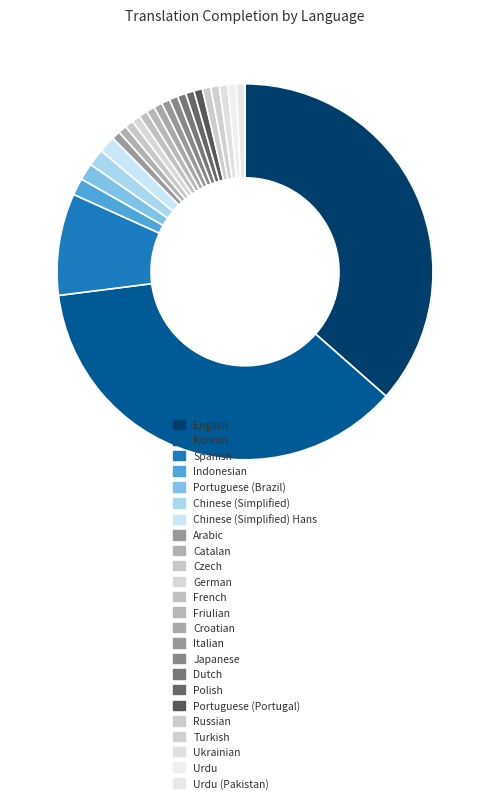

Which category has the biggest portion of the pie?

English